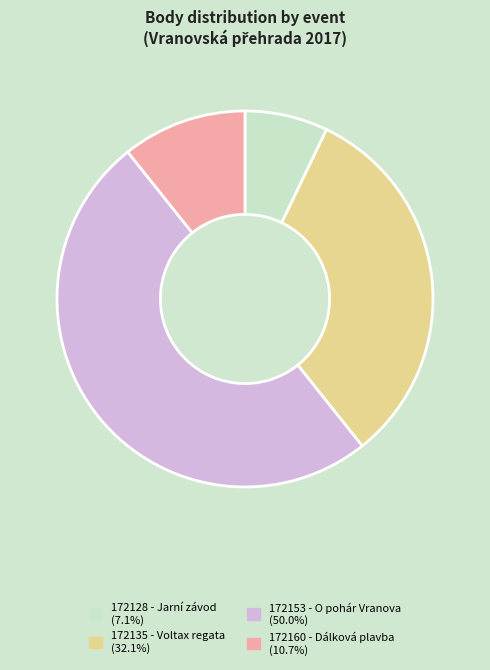

Rank the categories by value from highest to lowest.

172153 - O pohár Vranova, 172135 - Voltax regata, 172160 - Dálková plavba, 172128 - Jarní závod